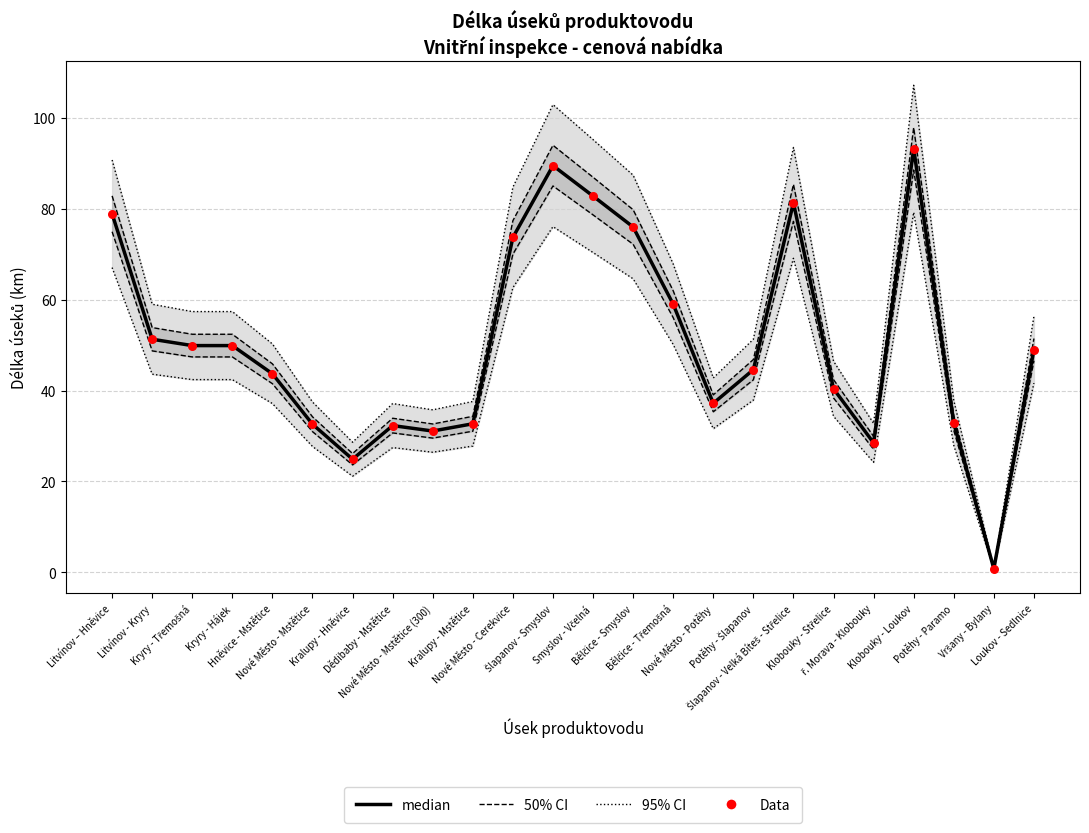

At which category is the sum across all series the highest?

Klobouky - Loukov